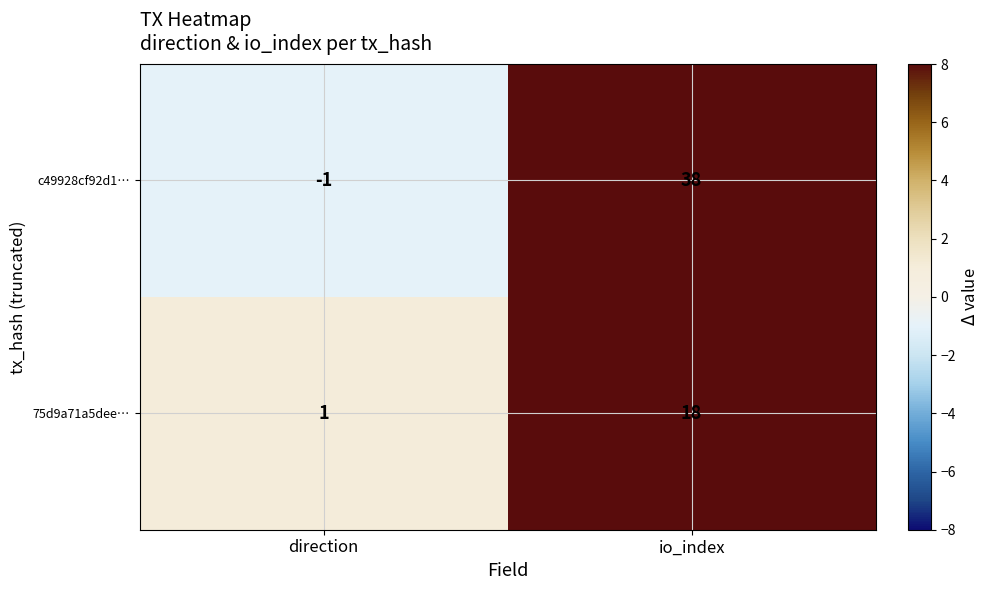

What is the difference between the c49928cf92d1… values at io_index and direction?

39